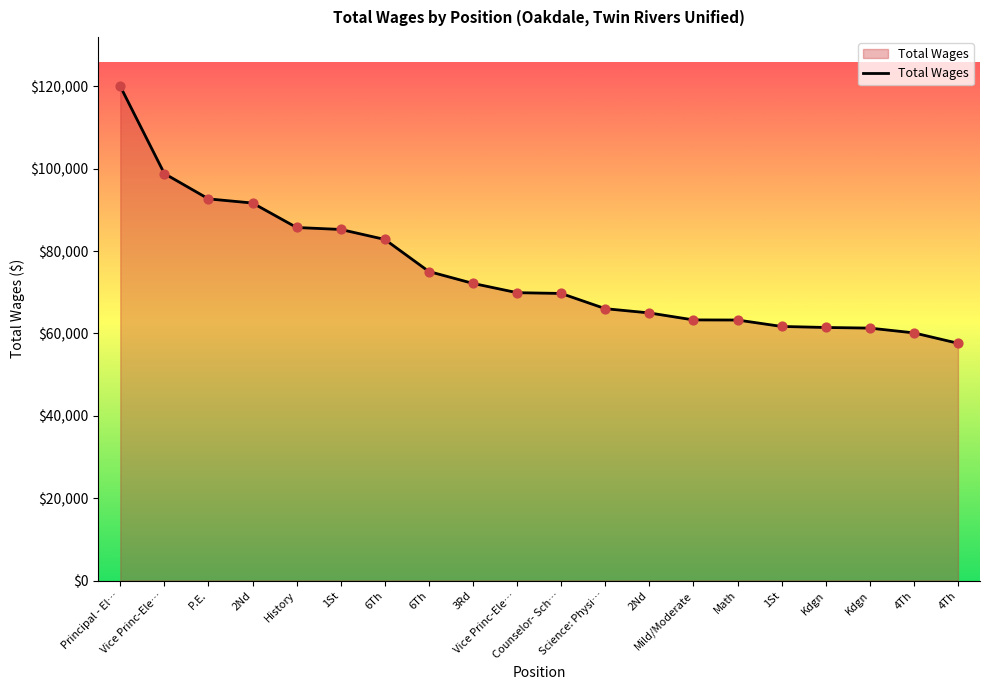

Between 2Nd and P.E., which is larger?

P.E.